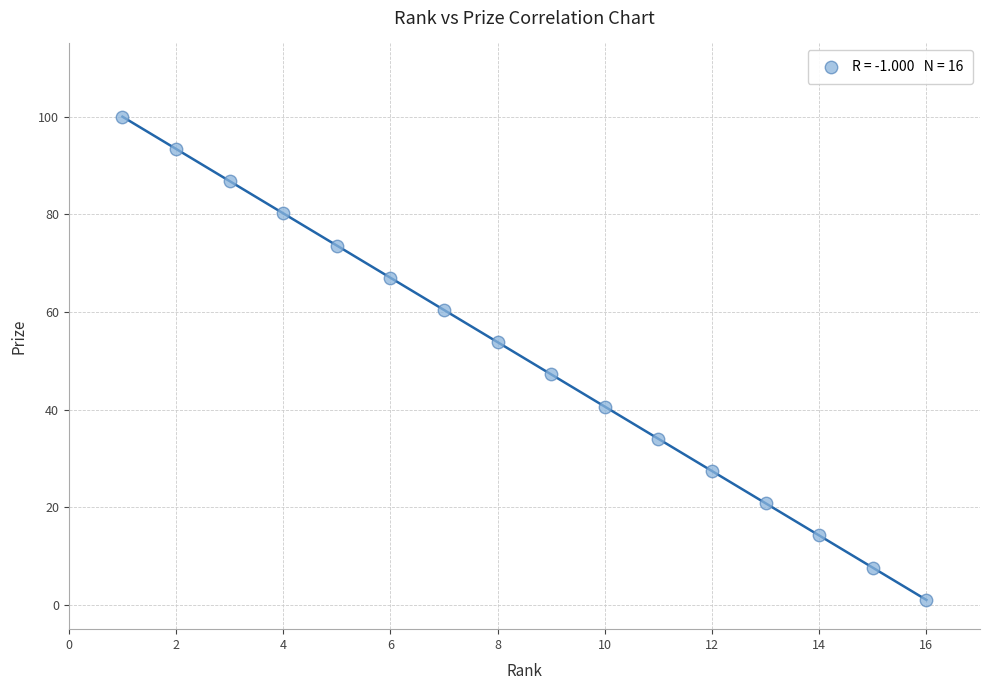

What is the range of X values (max minus min)?

15.0